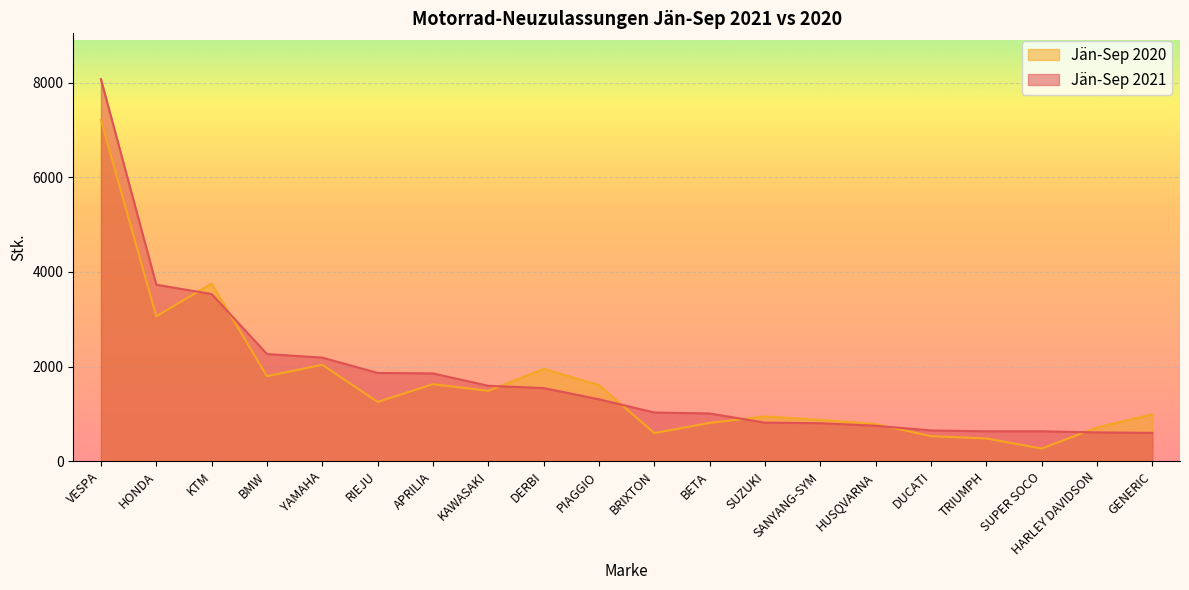

What is the label of the 5th point from the left?

YAMAHA